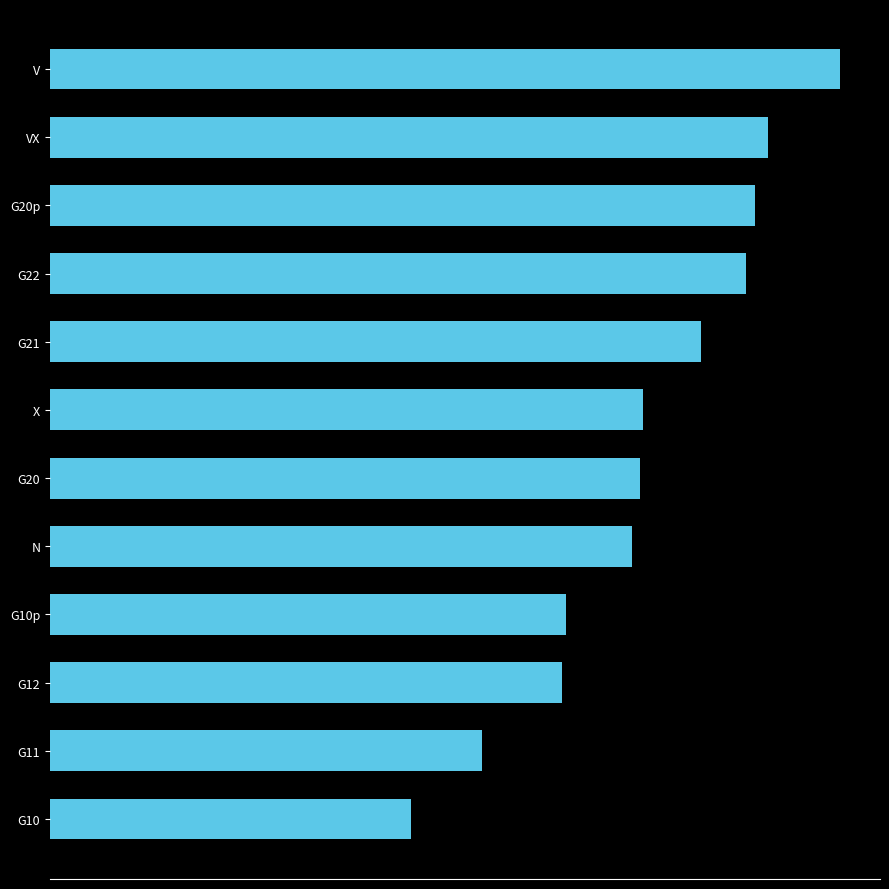

How many data points are less than 11919?

6